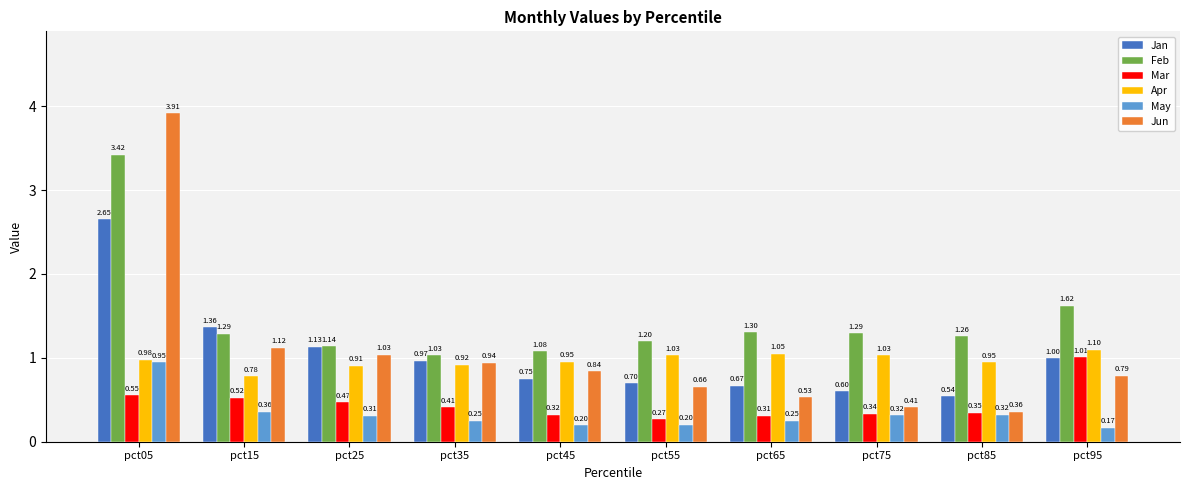

What is the average value of the Jan series?

1.0